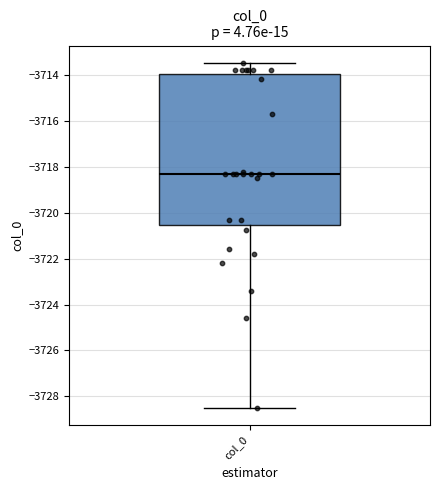

Transcribe this box plot: give where the median line is, the range the box spans, and where the two whiskers end, as read against the y-axis. The values are not printed on the chart, so give them approximately, as read against the axis.

median -3718.2, box -3720.6 to -3714.0, whiskers -3728.4 to -3713.4